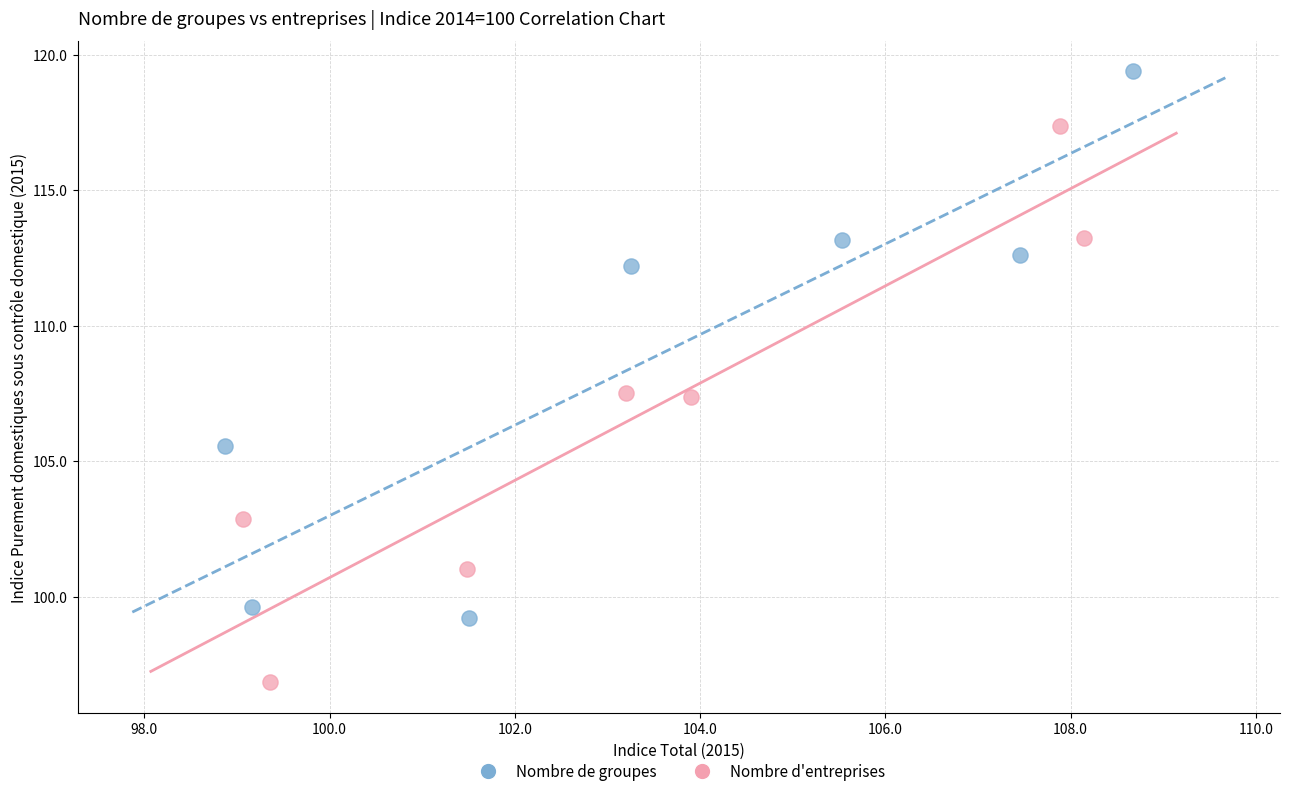

Which series contains the highest Y value?

Nombre de groupes